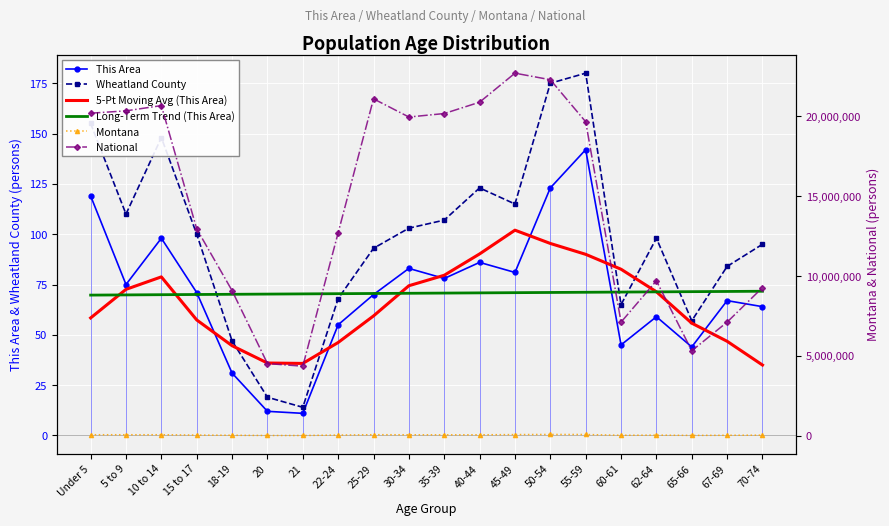

Reading left to right, what are all the values shown in this chart?

This Area: 119.0	75.0	98.0	71.0	31.0	12.0	11.0	55.0	70.0	83.0	78.0	86.0	81.0	123.0	142.0	45.0	59.0	44.0	67.0	64.0
Wheatland County: 155.0	110.0	148.0	100.0	47.0	19.0	14.0	68.0	93.0	103.0	107.0	123.0	115.0	175.0	180.0	65.0	98.0	57.0	84.0	95.0
5-Pt Moving Avg (This Area): 58.4	72.6	78.8	57.4	44.6	36.0	35.8	46.2	59.4	74.4	79.6	90.2	102.0	95.4	90.0	82.6	71.4	55.8	46.8	35.0
Long-Term Trend (This Area): 69.7	69.8	69.9	70.0	70.1	70.2	70.3	70.4	70.5	70.6	70.8	70.9	71.0	71.1	71.2	71.3	71.4	71.5	71.6	71.7
Montana: 62423.0	60765.0	61124.0	39251.0	27473.0	13789.0	13517.0	39832.0	64123.0	58741.0	55575.0	57370.0	71021.0	78811.0	75915.0	27095.0	35848.0	19811.0	26745.0	34186.0
National: 20201362.0	20348657.0	20677194.0	12954254.0	9086089.0	4519129.0	4354294.0	12712576.0	21101849.0	19962099.0	20179642.0	20890964.0	22708591.0	22298125.0	19664805.0	7113727.0	9704197.0	5319902.0	7115361.0	9278166.0